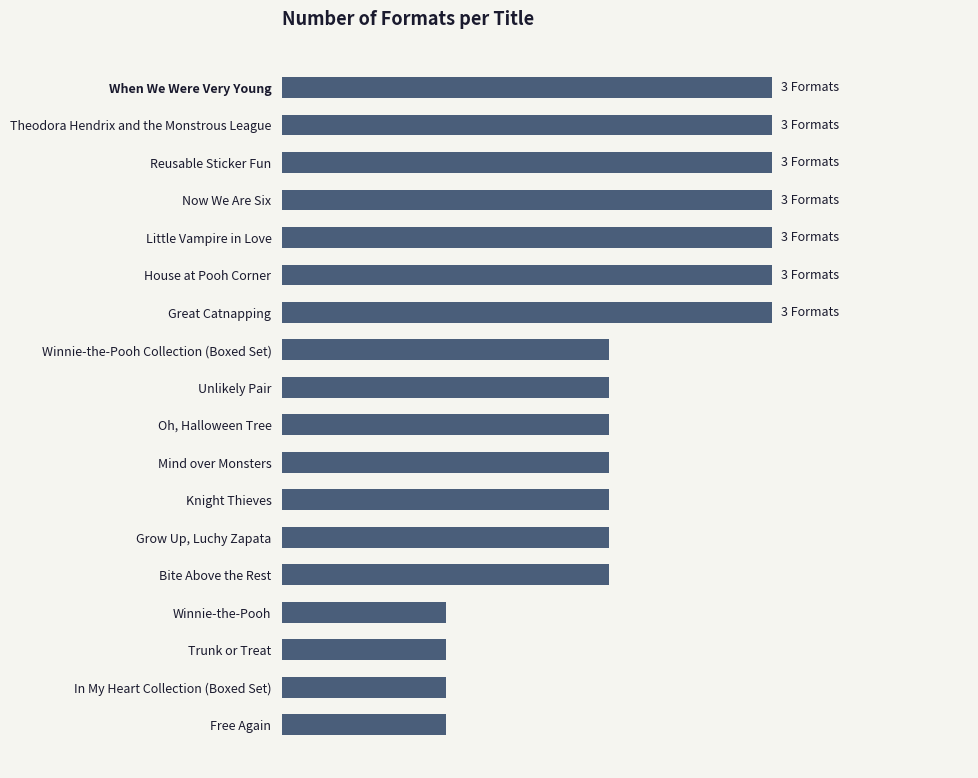

Are the bars horizontal?

Yes